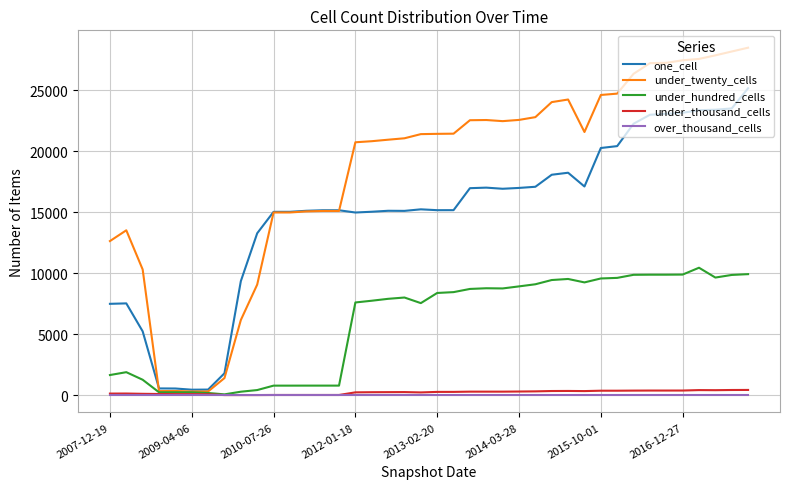

How many lines are shown in the chart?

5